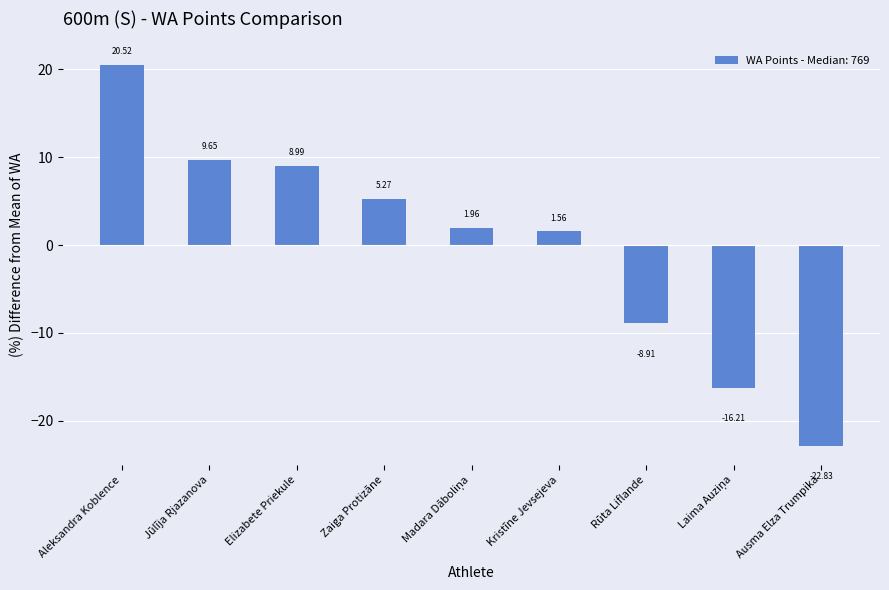

What is the difference between the values at Kristīne Jevsejeva and Zaiga Protizāne?

3.7